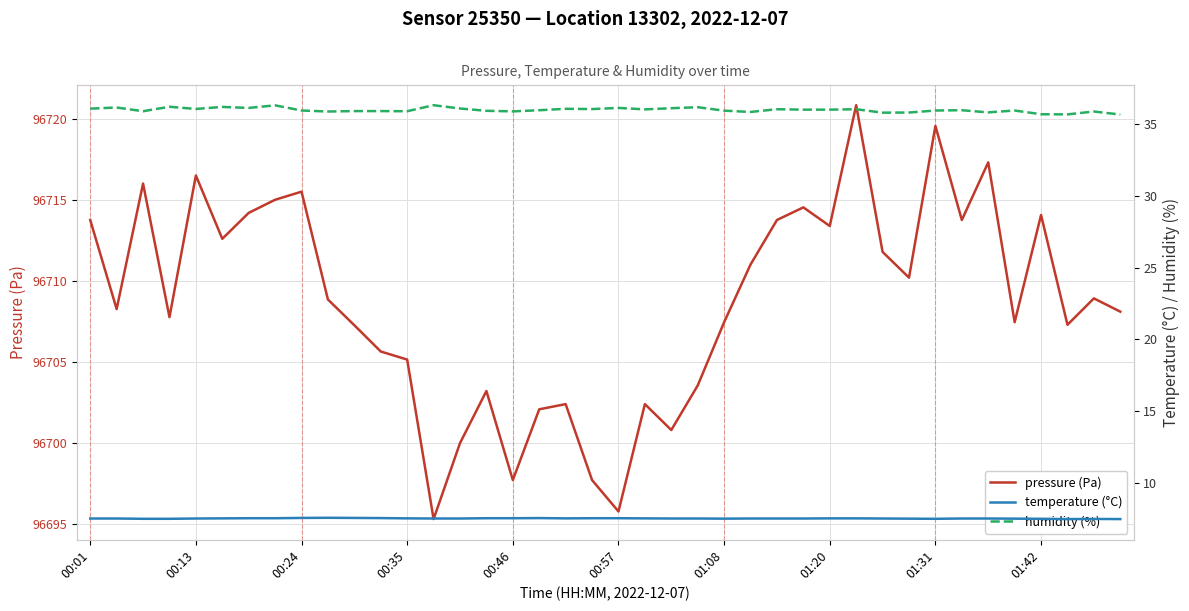

How many lines are shown in the chart?

3